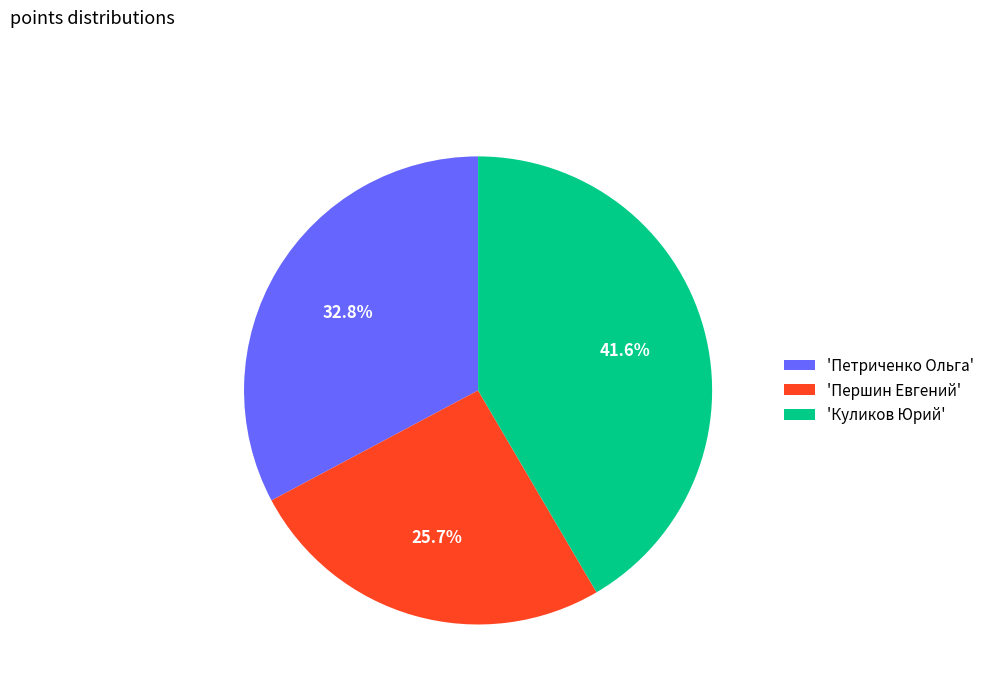

Rank the categories by value from highest to lowest.

'Куликов Юрий', 'Петриченко Ольга', 'Першин Евгений'